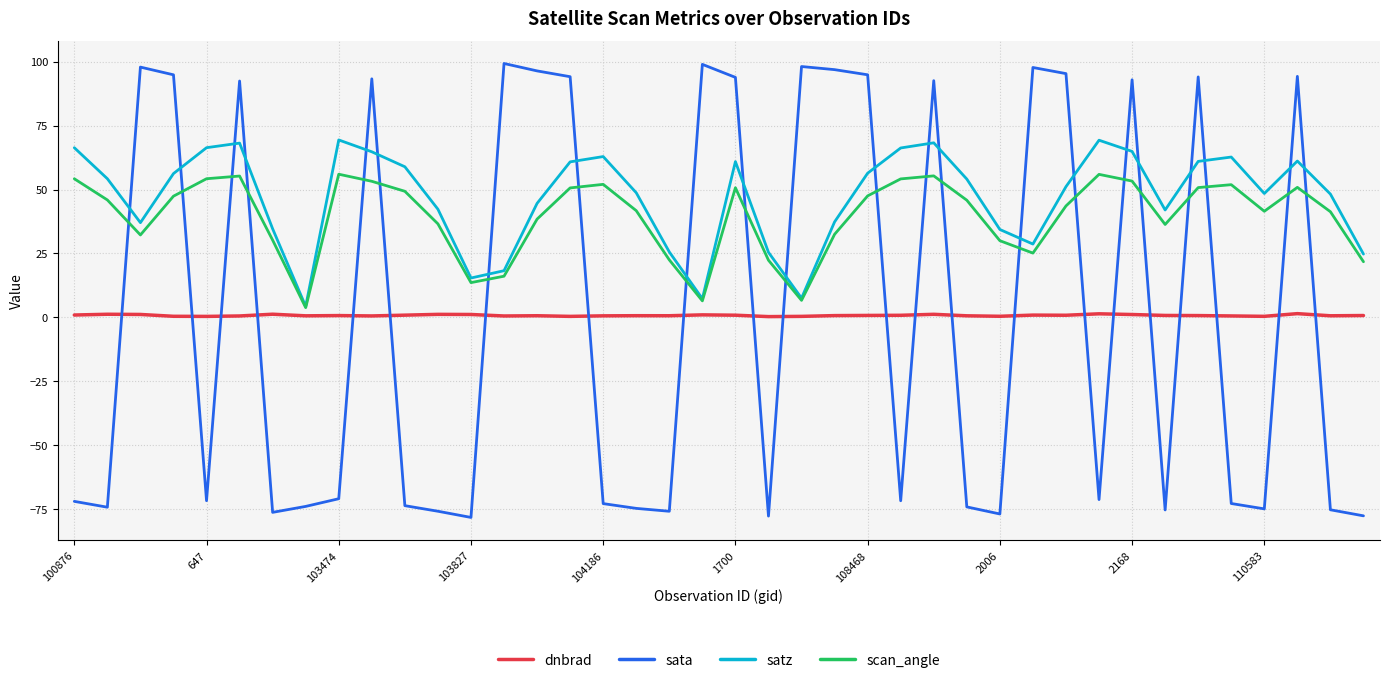

How many intersections are there between sata and dnbrad?

22